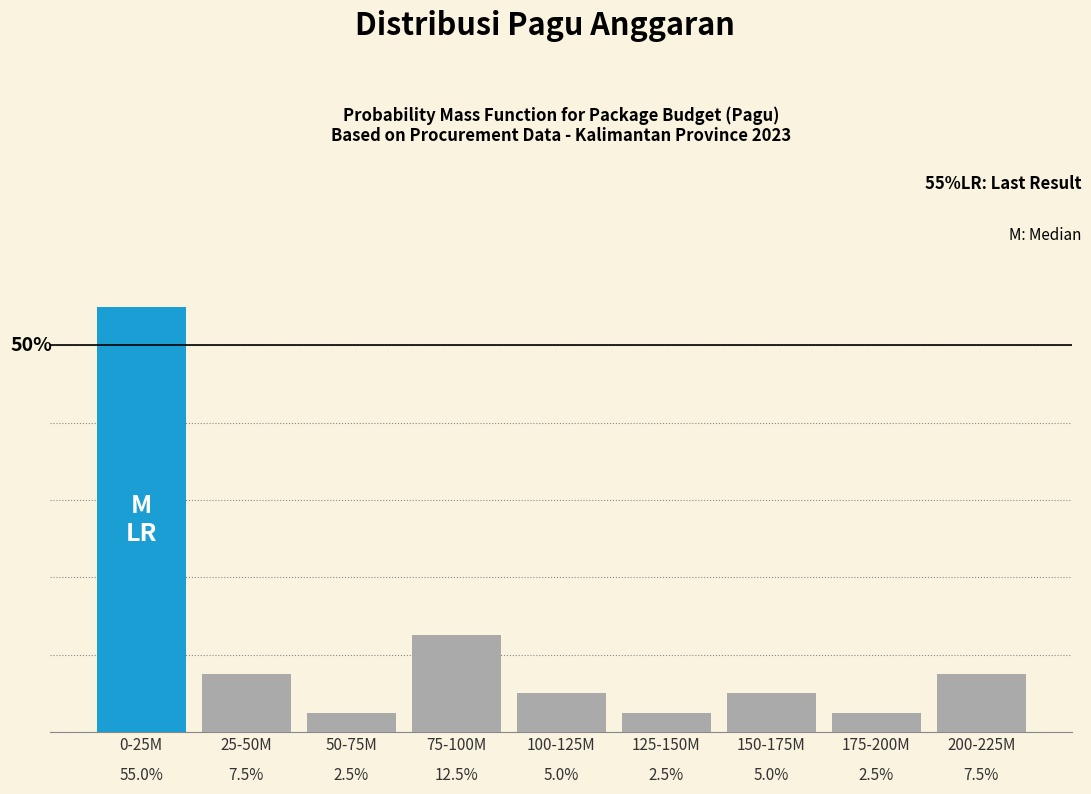

At which category does the chart reach its peak across all series?

0-25M